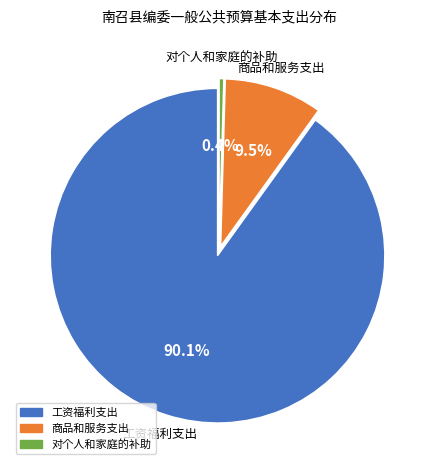

How much of the chart is everything except 工资福利支出?

9.9%